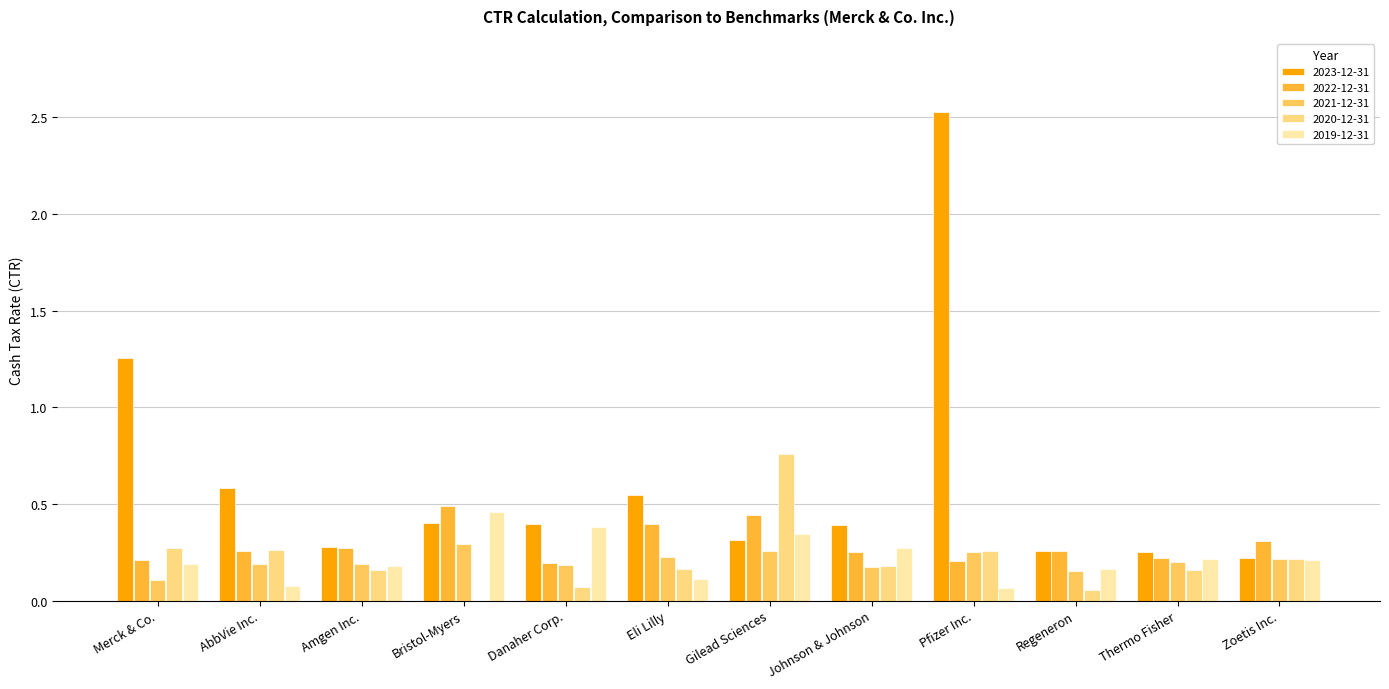

The 2019-12-31 series shows 0.4 at Danaher Corp.. True or false?

True